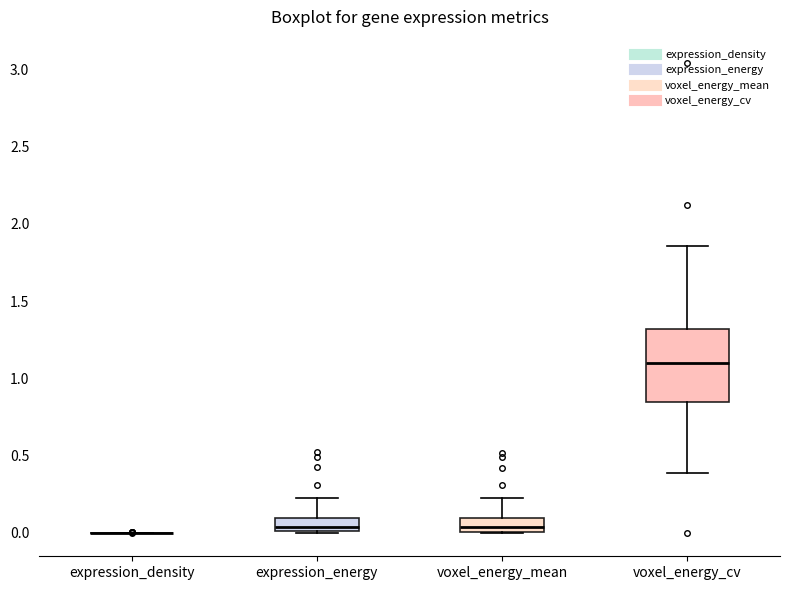

Where does the lower whisker of the box for voxel_energy_cv end on the y-axis? The values are not printed on the chart, so give them approximately, as read against the axis.

0.40